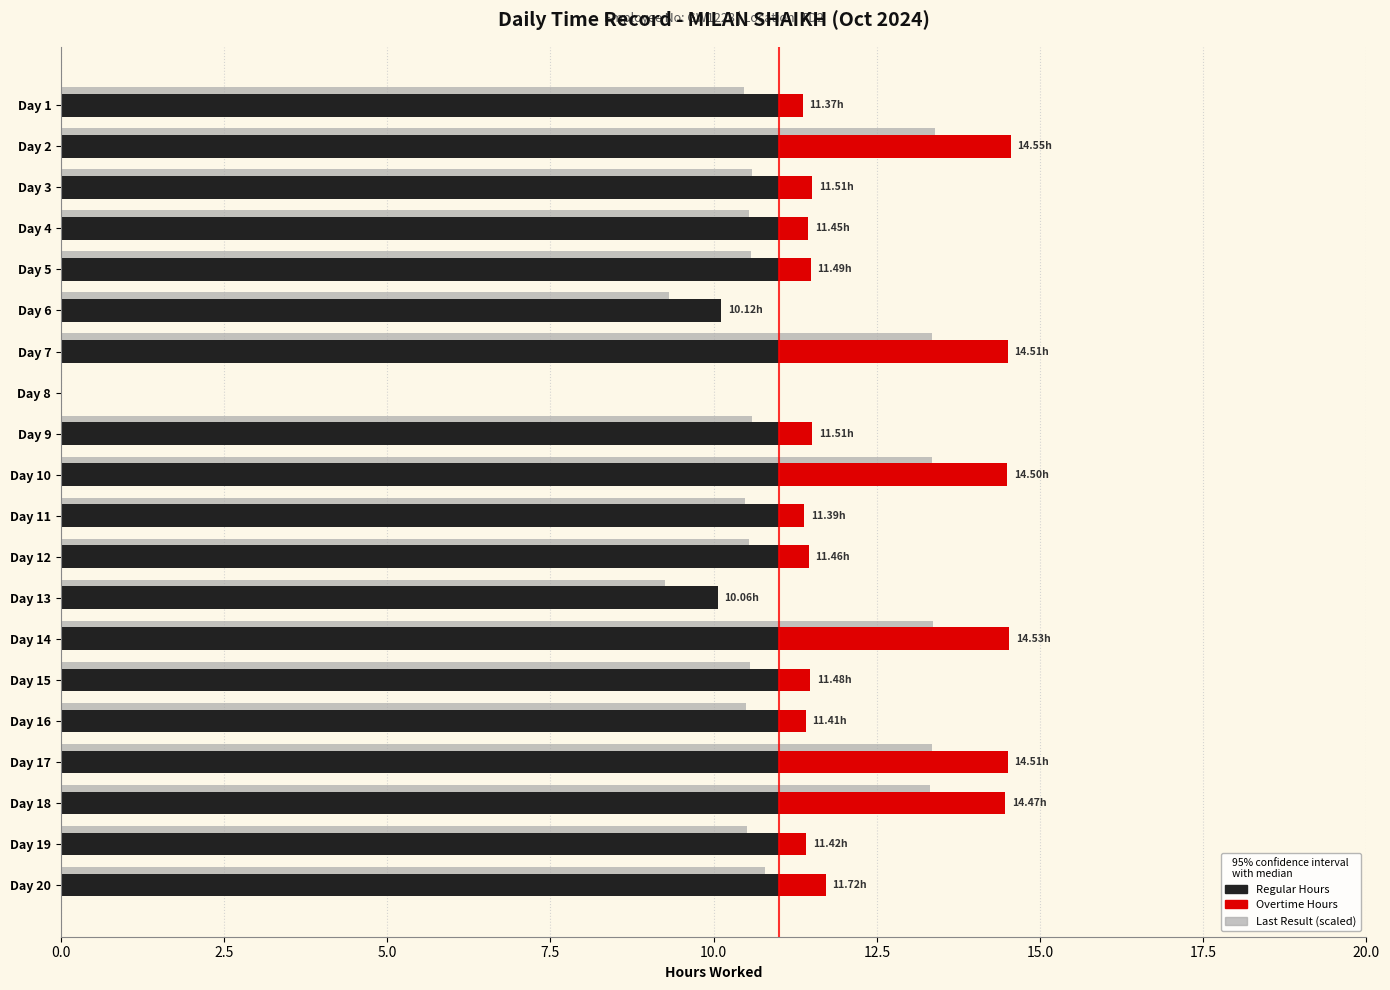

Reading left to right, what are all the values shown in this chart?

Regular Hours: 11.0	11.0	11.0	11.0	11.0	10.1	11.0	0.0	11.0	11.0	11.0	11.0	10.1	11.0	11.0	11.0	11.0	11.0	11.0	11.0
Overtime Hours: 0.4	3.6	0.5	0.4	0.5	0.0	3.5	0.0	0.5	3.5	0.4	0.5	0.0	3.5	0.5	0.4	3.5	3.5	0.4	0.7
Last Result (scaled): 10.5	13.4	10.6	10.5	10.6	9.3	13.3	0.0	10.6	13.3	10.5	10.5	9.3	13.4	10.6	10.5	13.3	13.3	10.5	10.8